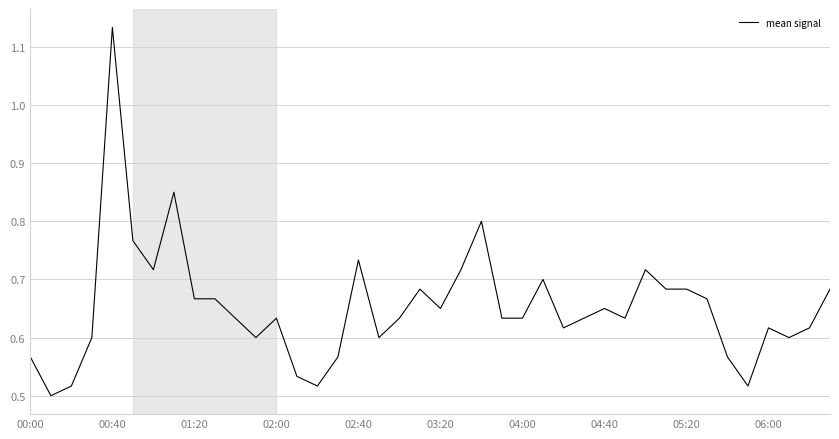

How many points are lower than both their immediate neighbors (excluding endpoints)?

11